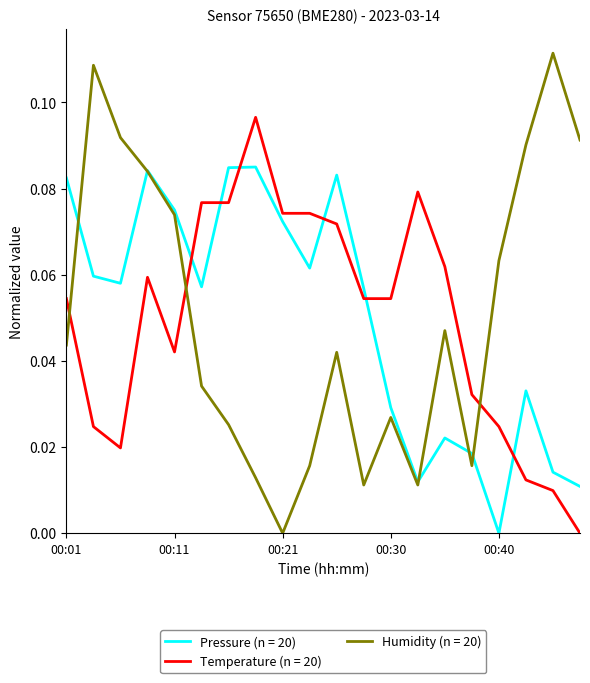

List the series in order of their peak value, lowest first.

Pressure (n = 20), Temperature (n = 20), Humidity (n = 20)